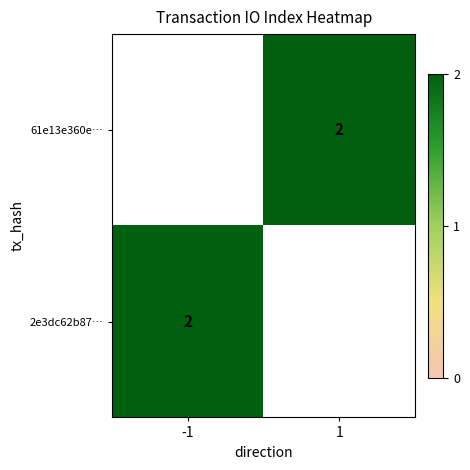

Which series has the widest spread of values?

2e3dc62b87…